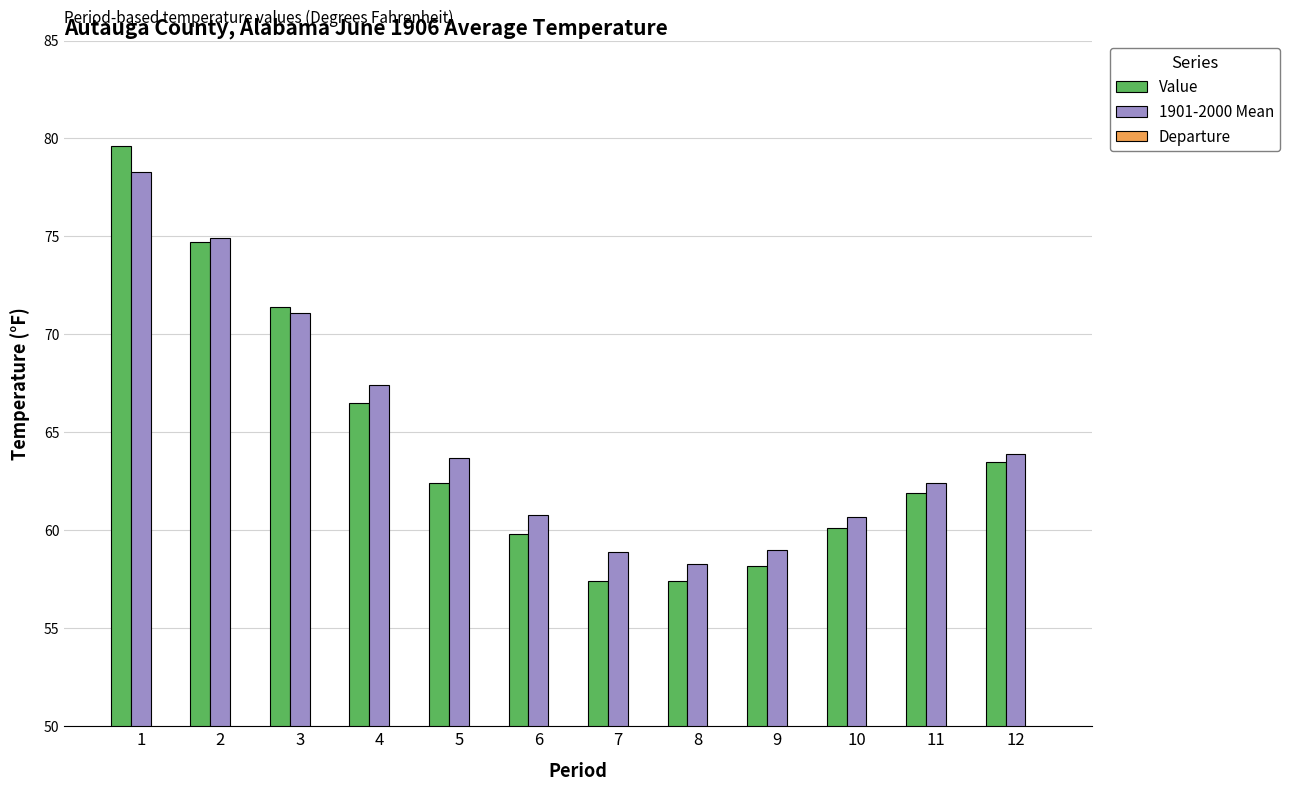

Rank the series at 4 from highest to lowest value.

1901-2000 Mean, Value, Departure